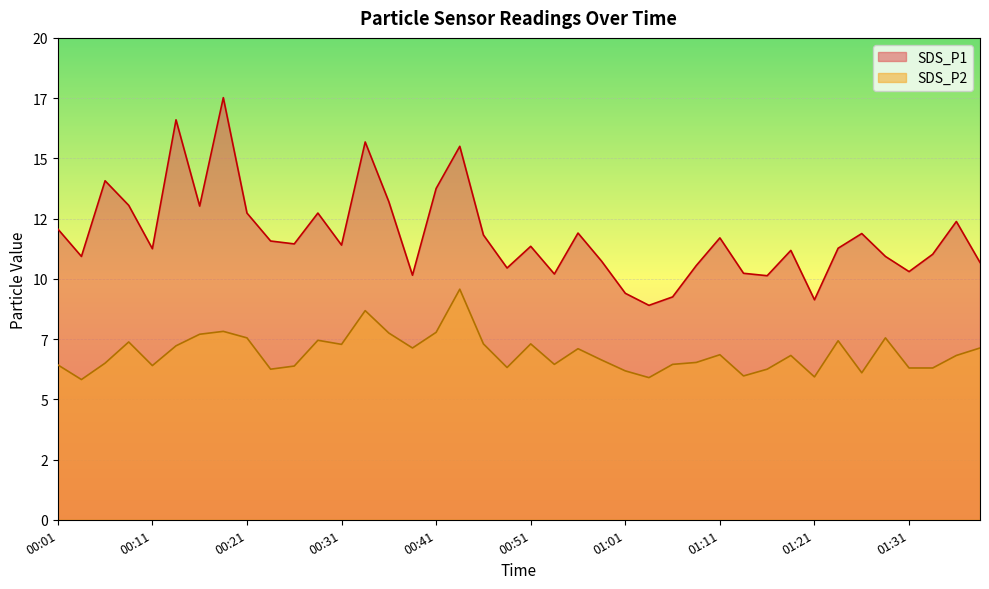

How many values in the SDS_P2 series are below 6?

4